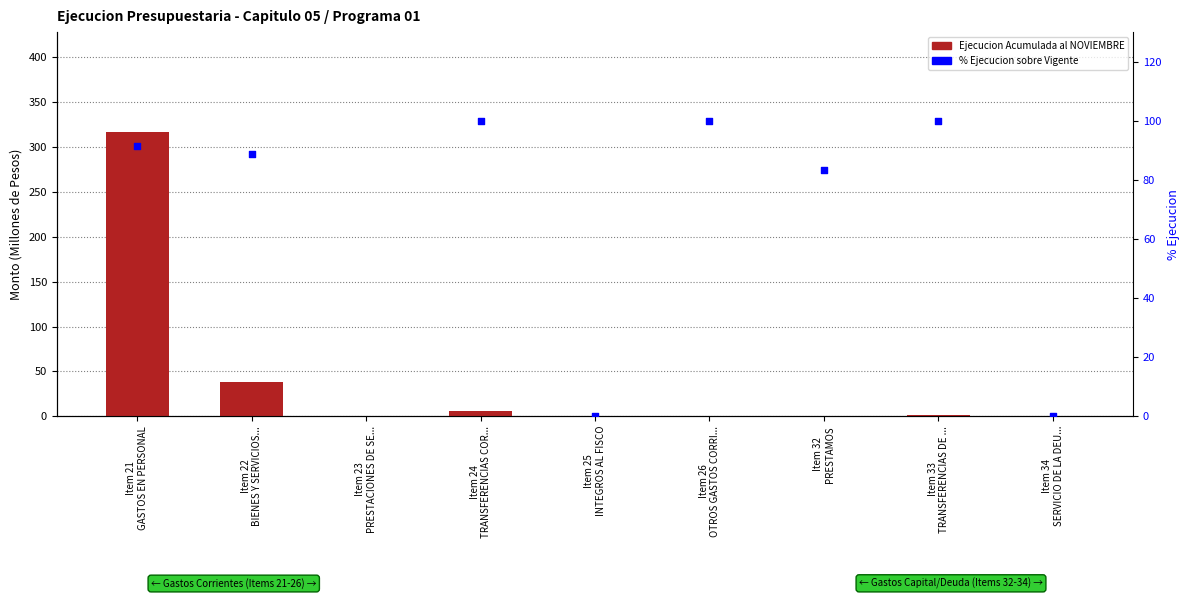

Which series has the largest Y range (max minus min)?

% Ejecucion